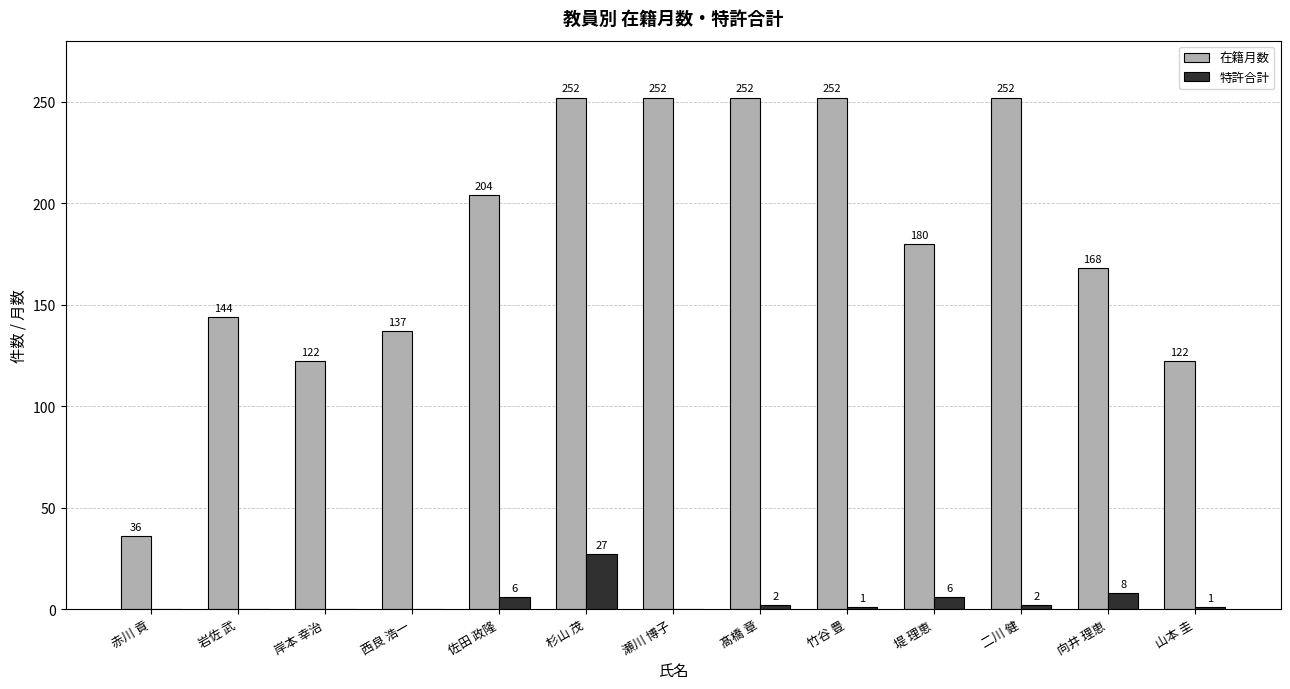

Reading left to right, list all the values displayed in this chart.

在籍月数: 赤川 貢=36	岩佐 武=144	岸本 幸治=122	西良 浩一=137	佐田 政隆=204	杉山 茂=252	瀬川 博子=252	髙橋 章=252	竹谷 豊=252	堤 理恵=180	二川 健=252	向井 理恵=168	山本 圭=122
特許合計: 赤川 貢=0	岩佐 武=0	岸本 幸治=0	西良 浩一=0	佐田 政隆=6	杉山 茂=27	瀬川 博子=0	髙橋 章=2	竹谷 豊=1	堤 理恵=6	二川 健=2	向井 理恵=8	山本 圭=1